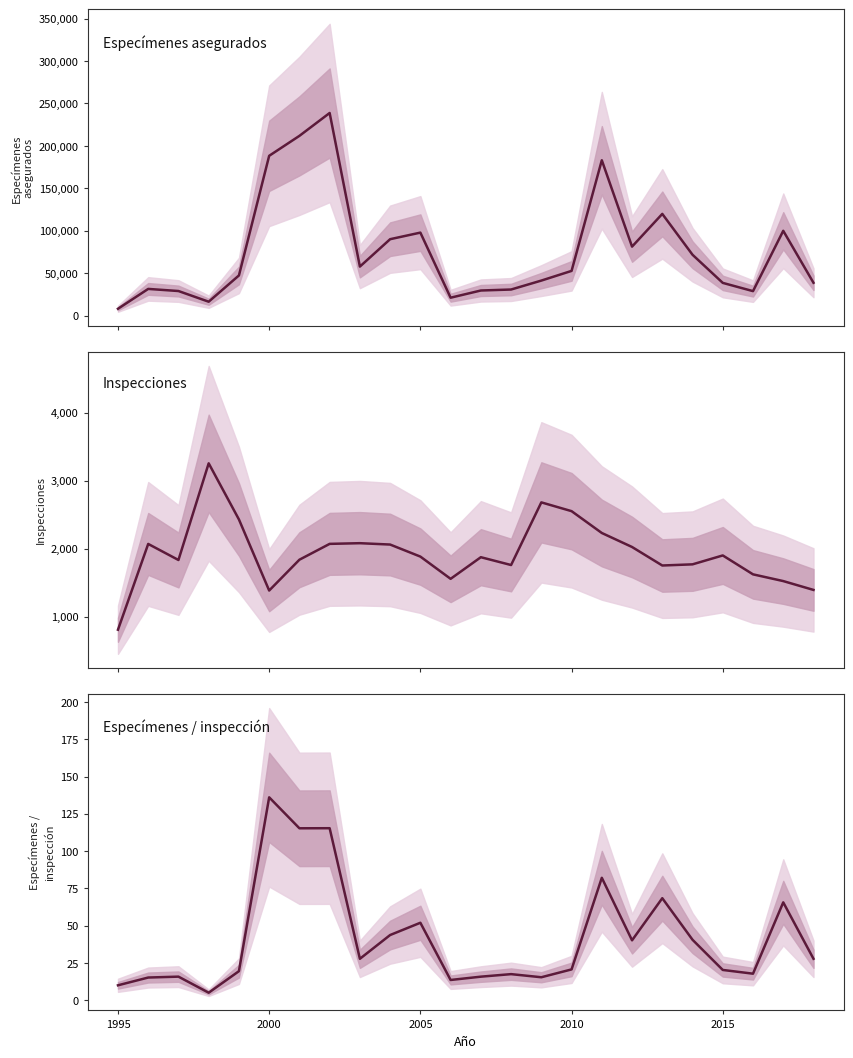

In Inspecciones, how many points are lower than both neighbors (excluding endpoints)?

5